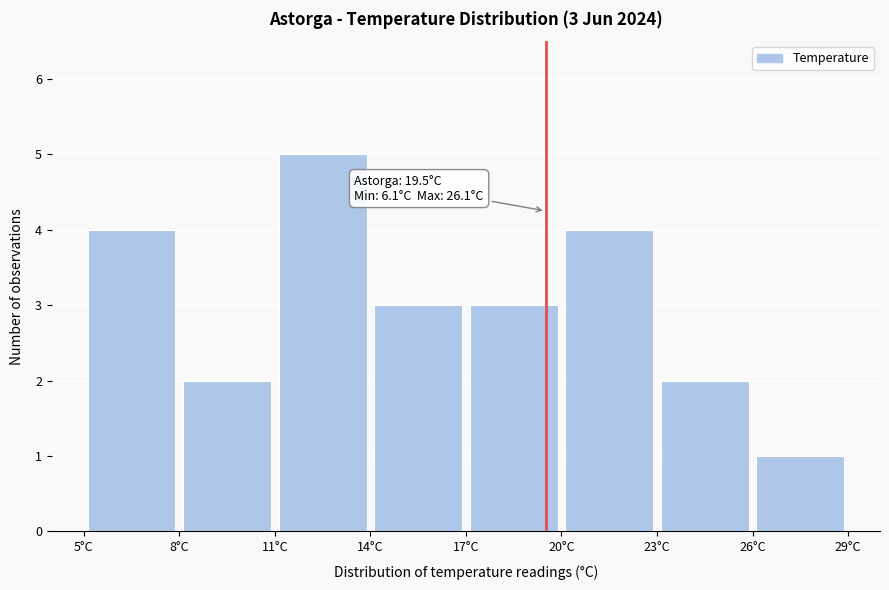

Over which range of the x-axis is the bar tallest?

11 to 14